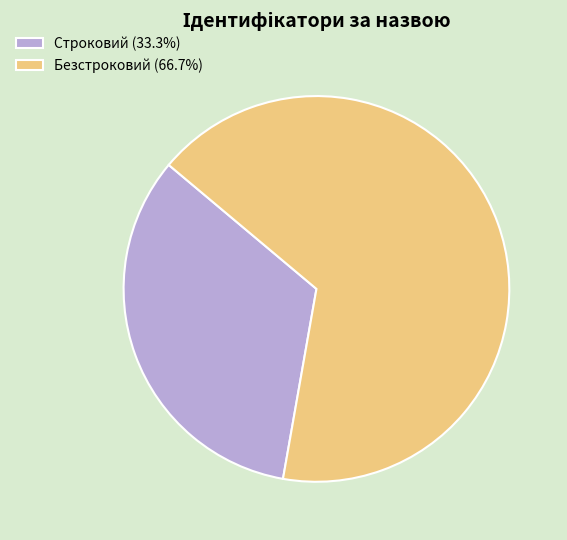

Is the sum of Безстроковий and Строковий greater than half?

Yes